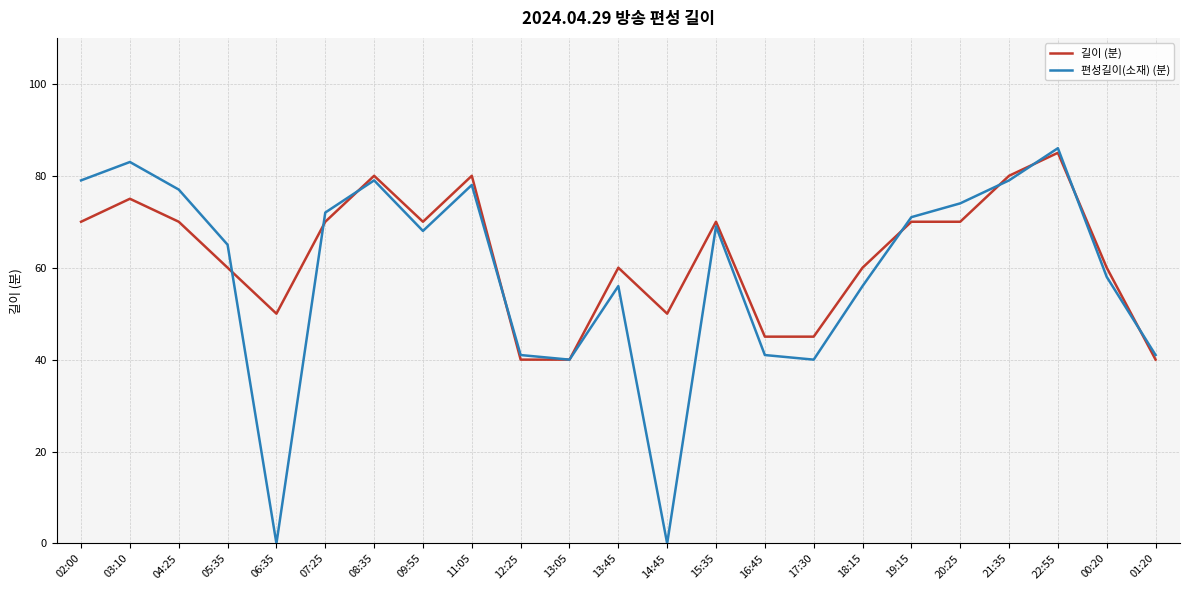

At which category does 편성길이(소재) (분) reach its first local peak?

03:10